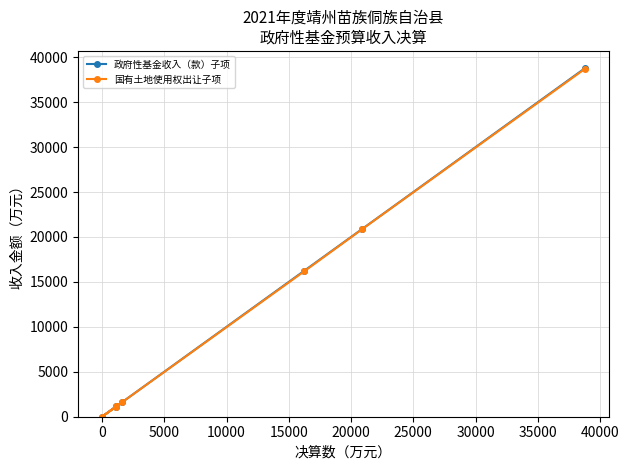

What is the maximum value shown in the chart?

38768